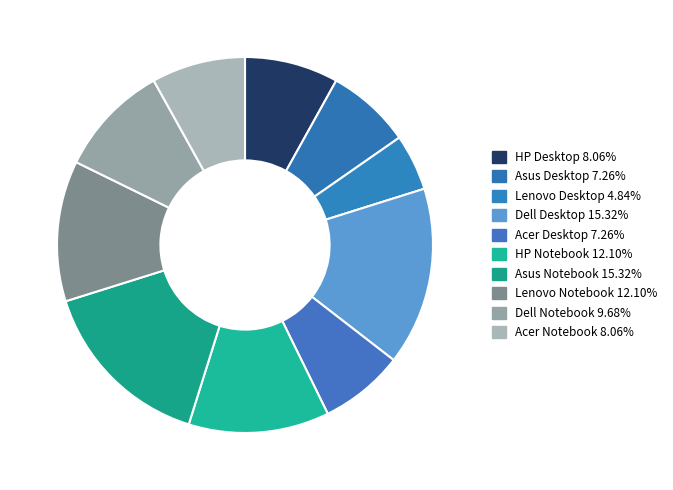

How many slices are in this pie chart?

10